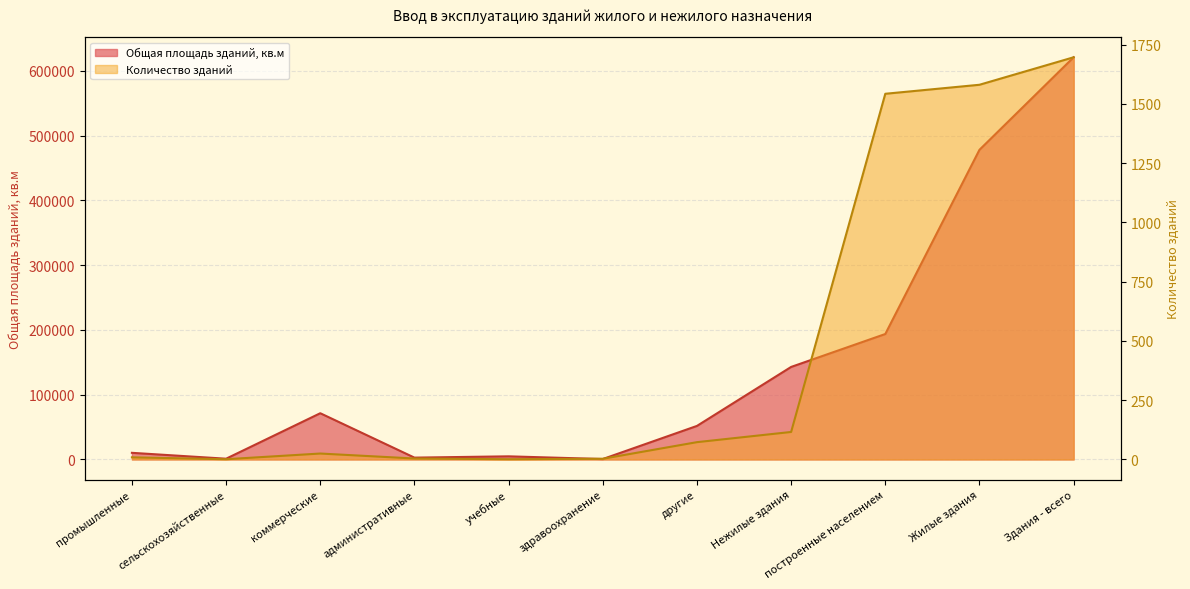

True or false: Количество зданий and Общая площадь зданий, кв.м cross at least once.

False